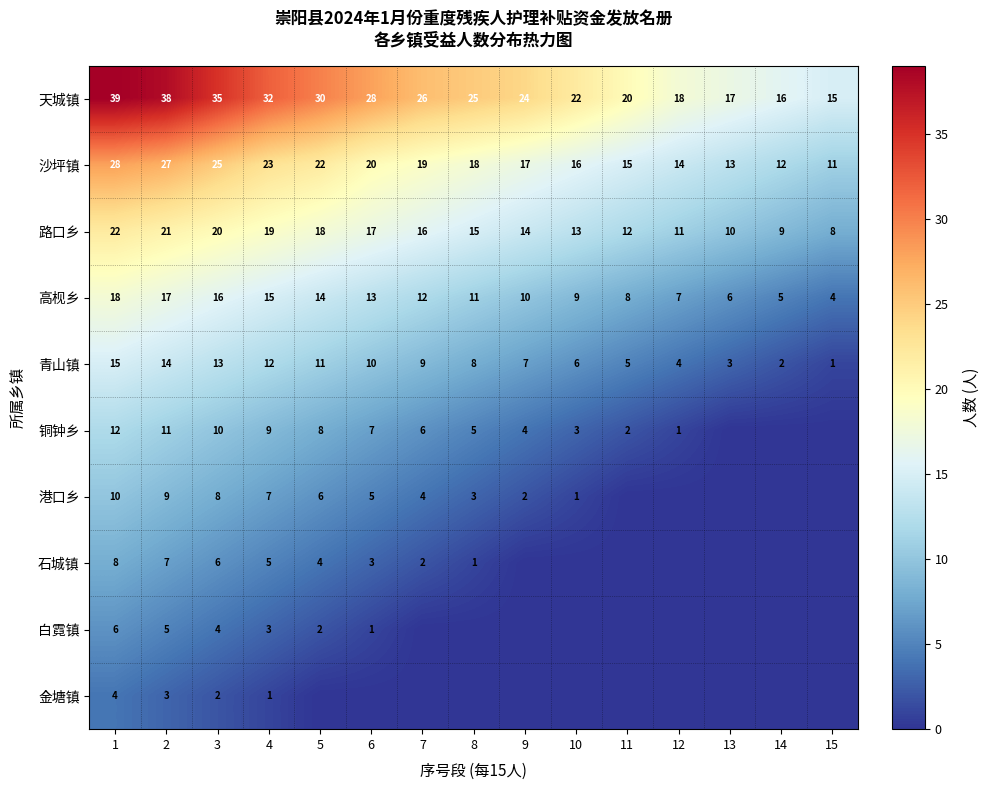

How many values in the 天城镇 series are below 25?

7